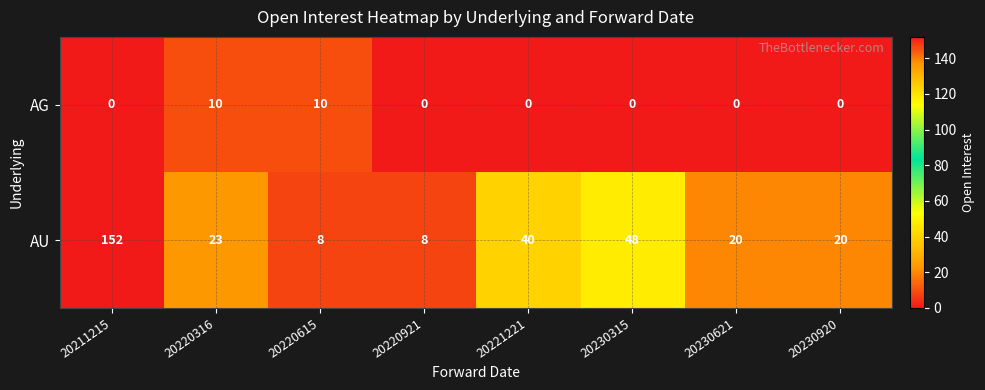

Which series changed the most between 20220316 and 20220921?

AU